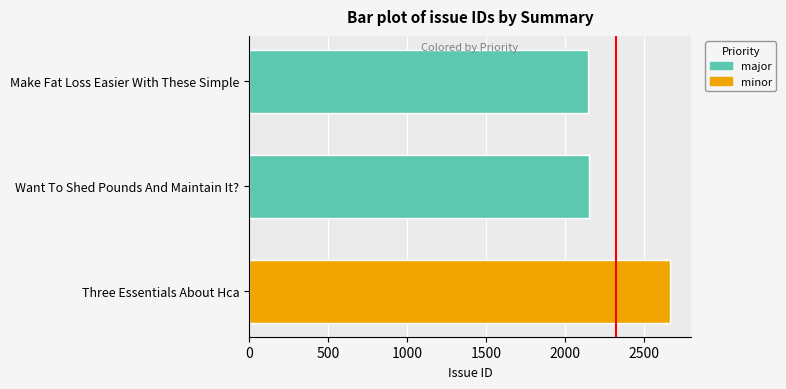

What is the average value?

2320